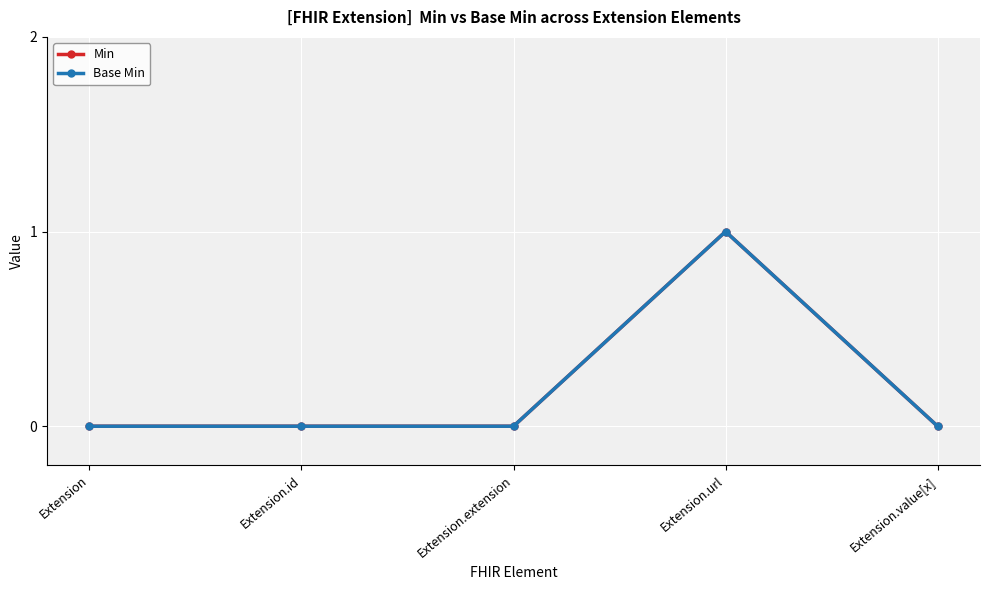

What is the value of the Min point at the 4th from the left?

1